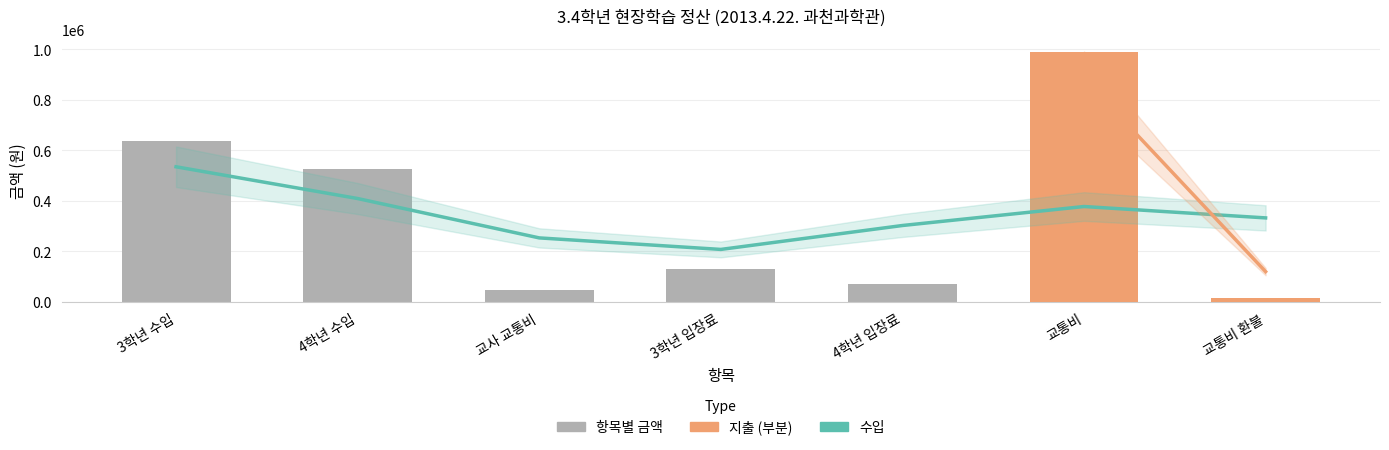

List the labels in order of value, largest first.

교통비, 3학년 수입, 4학년 수입, 3학년 입장료, 4학년 입장료, 교사 교통비, 교통비 환불